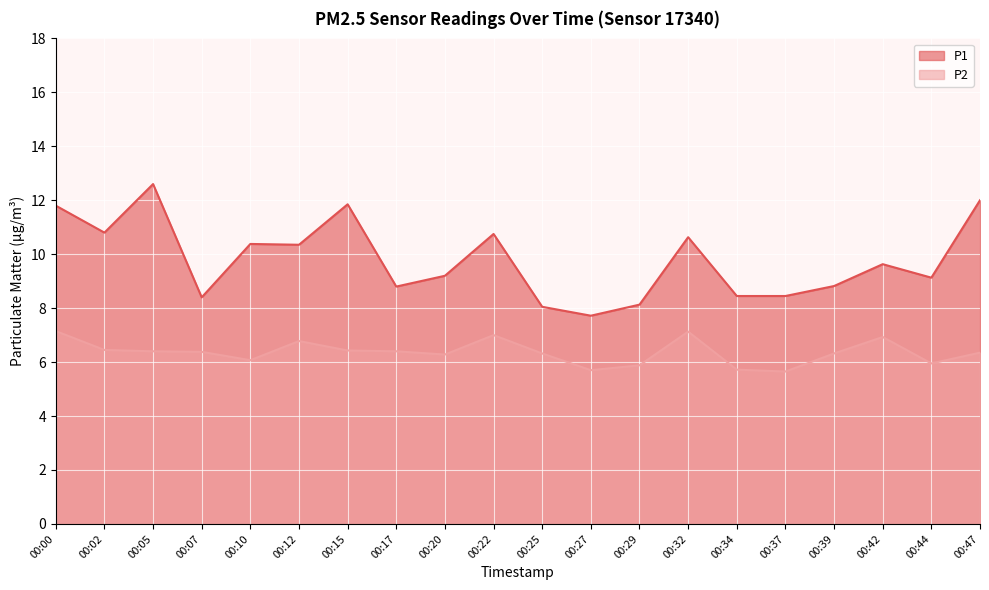

Is the value of P2 at 00:47 greater than the value of P1 at 00:00?

No